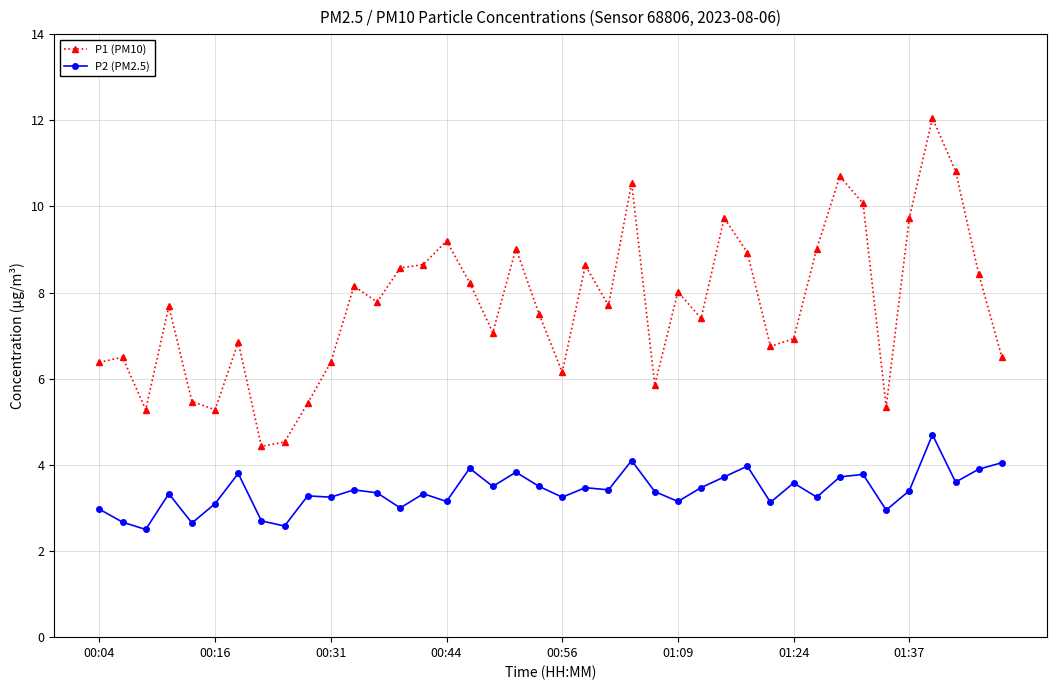

Is this an area chart (filled region under the line)?

No